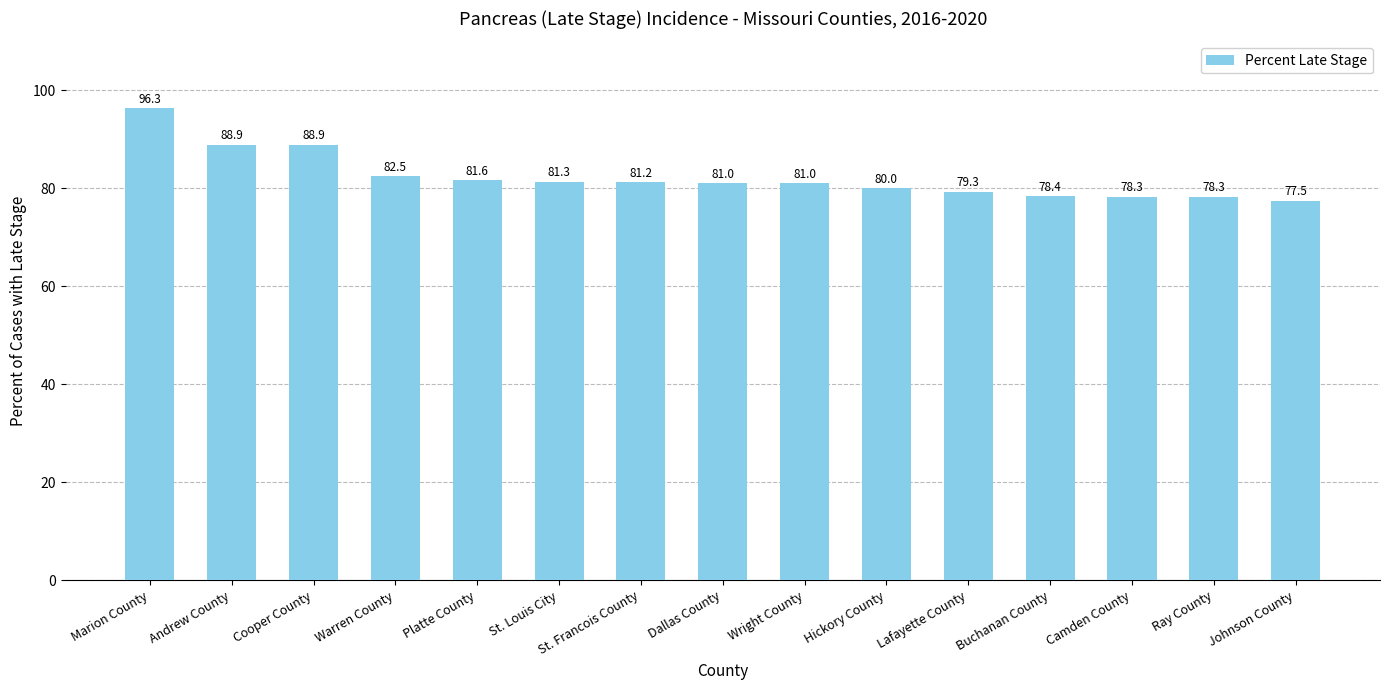

What is the change in value from Warren County to Dallas County?

-1.5